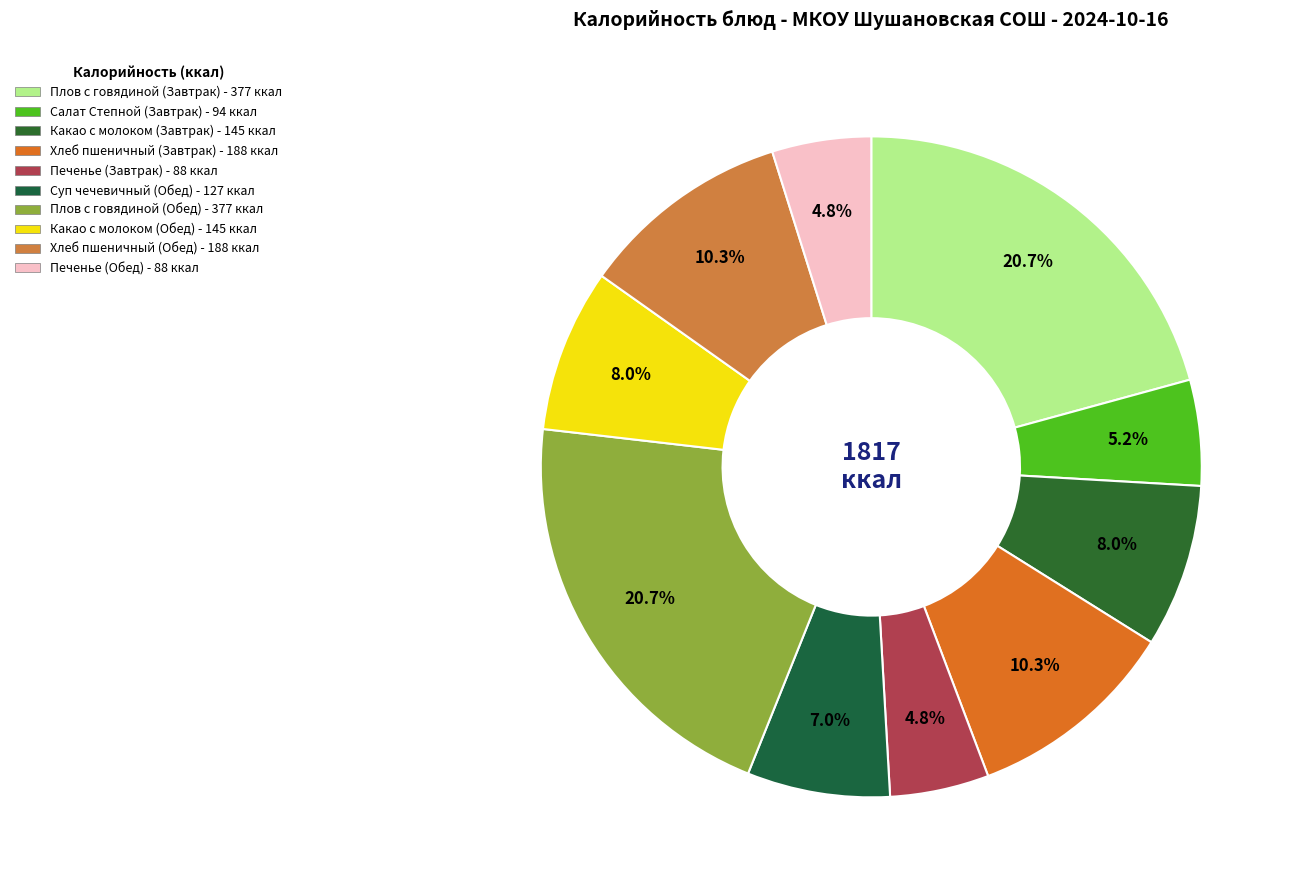

How many segments does this pie chart have?

10